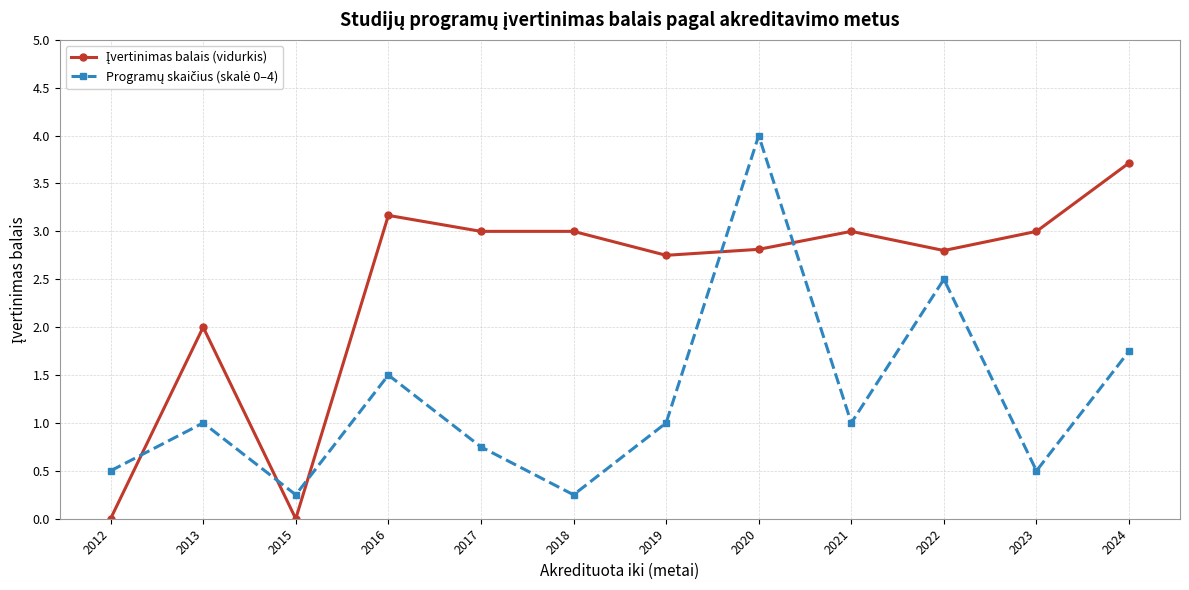

Which label corresponds to the largest value in the chart?

2020